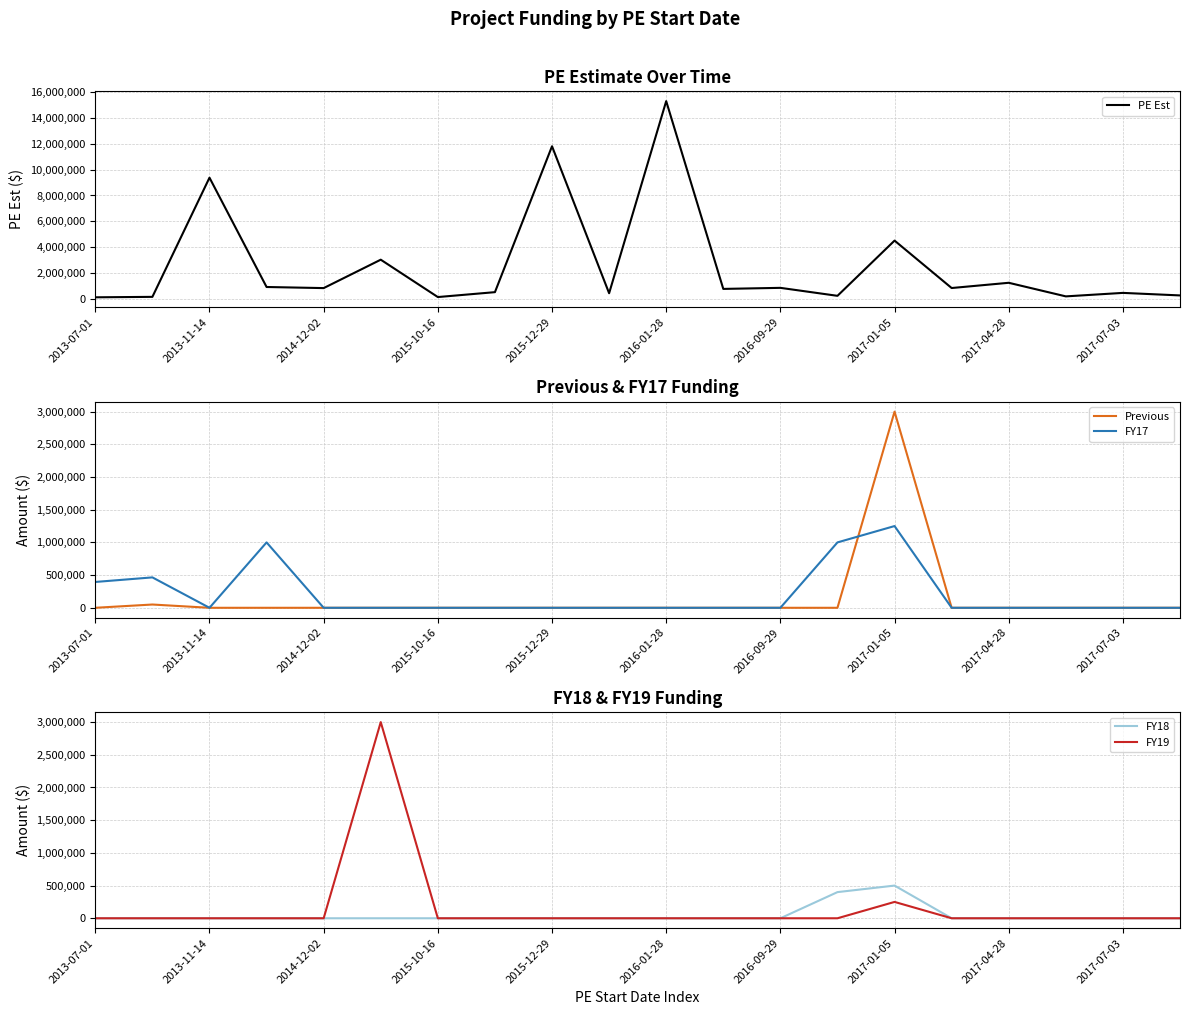

Which series has the largest range (max minus min)?

PE Est